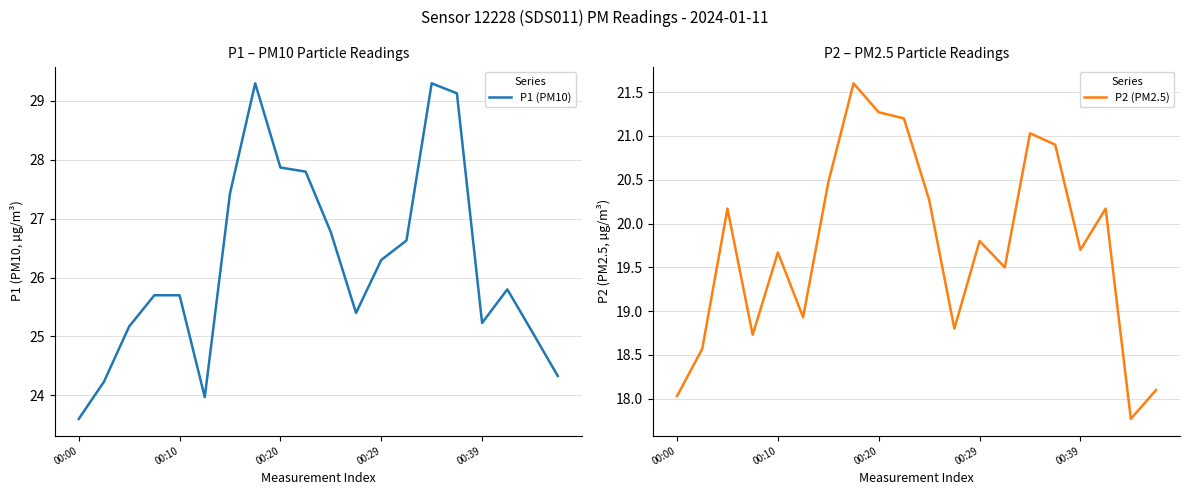

What is the minimum value for P1 (PM10)?

23.6